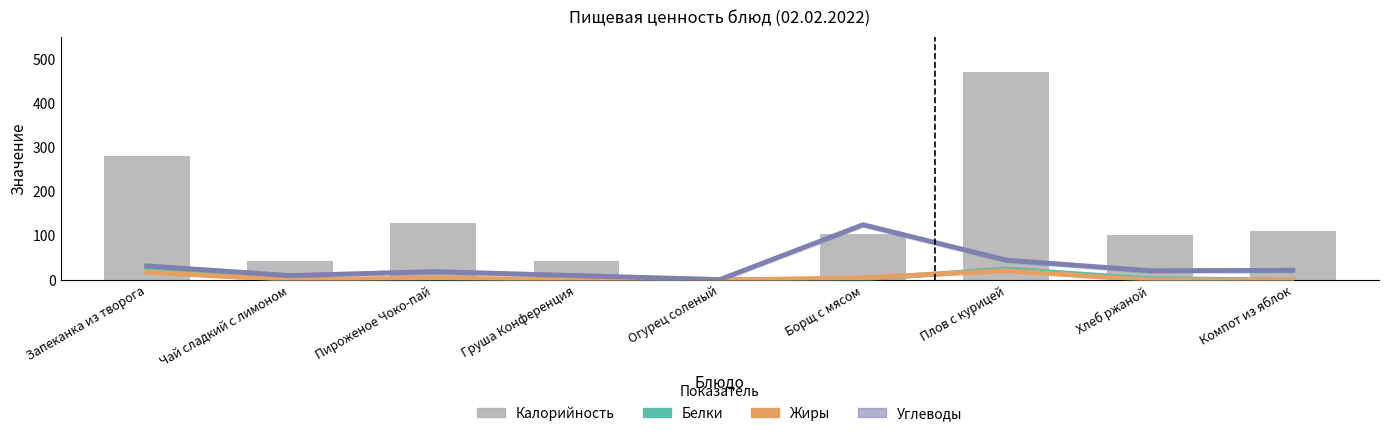

How many data points in Углеводы are less than 21?

4